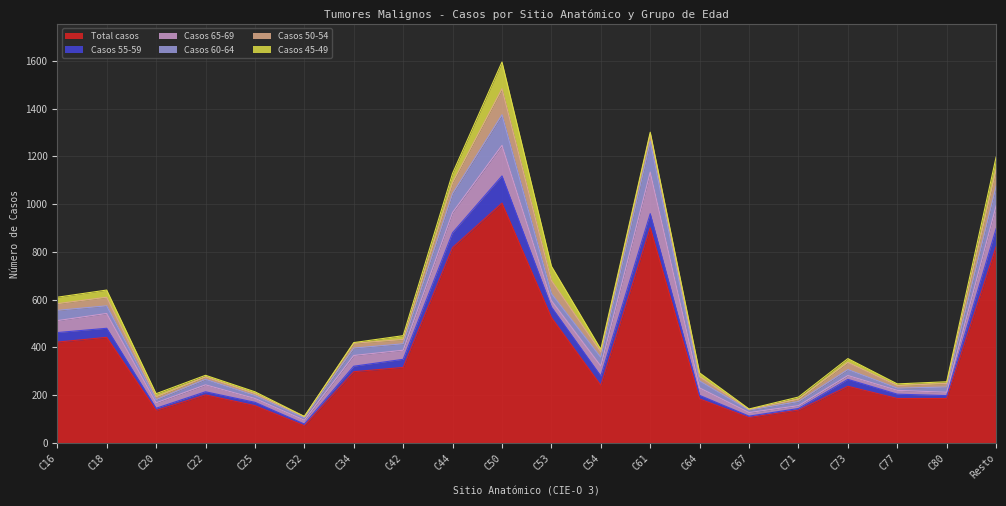

True or false: Casos 45-49 and Casos 65-69 intersect in this chart.

True